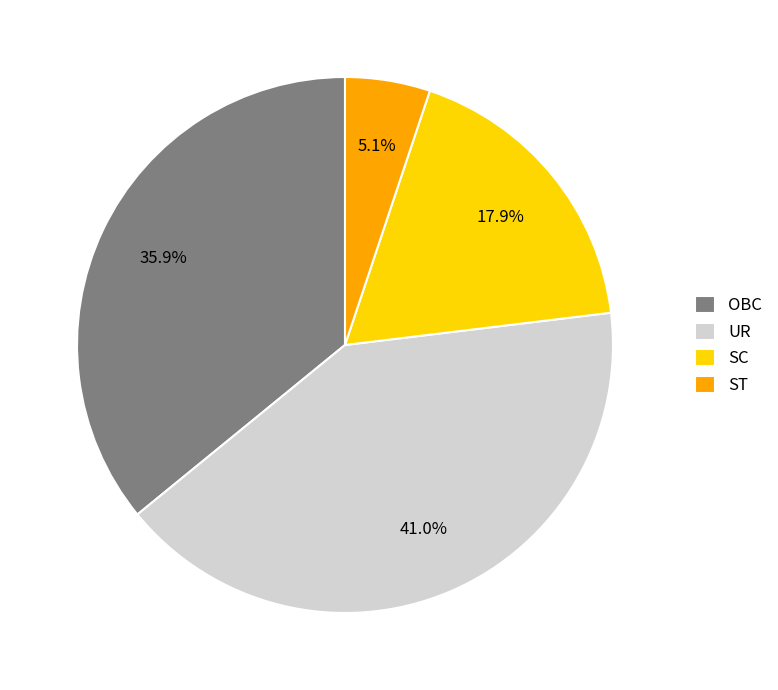

To the nearest percent, what is the difference between the OBC and UR slice percentages?

5%